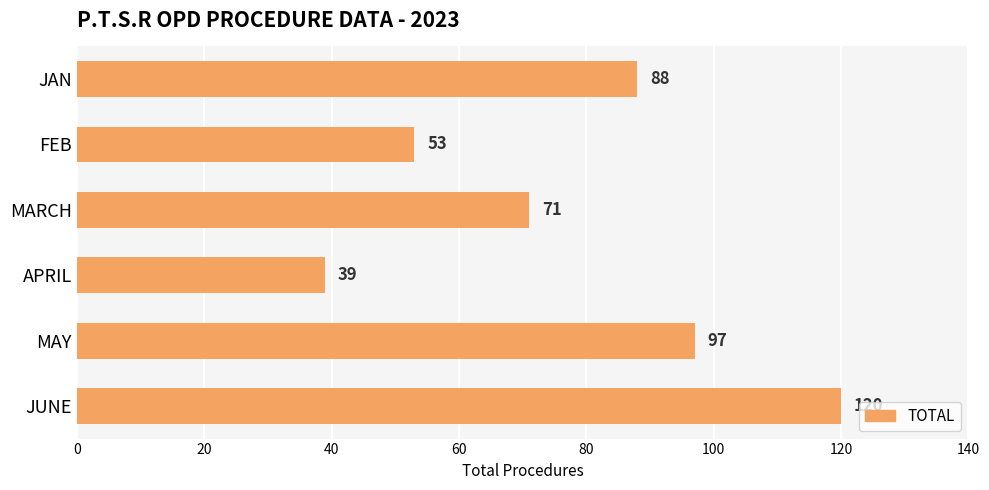

What is the change in value from APRIL to JUNE?

+81